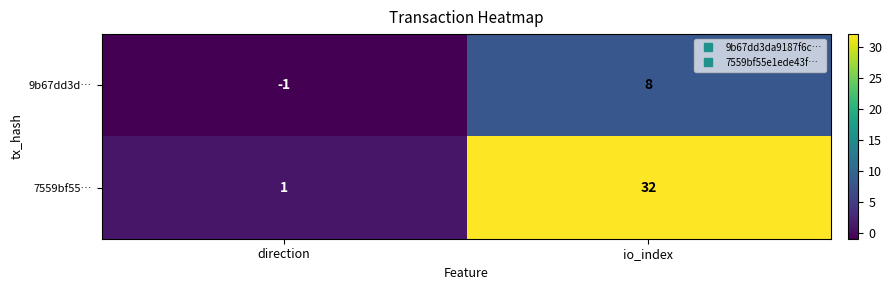

True or false: 7559bf55… has a value of 13 at io_index.

False